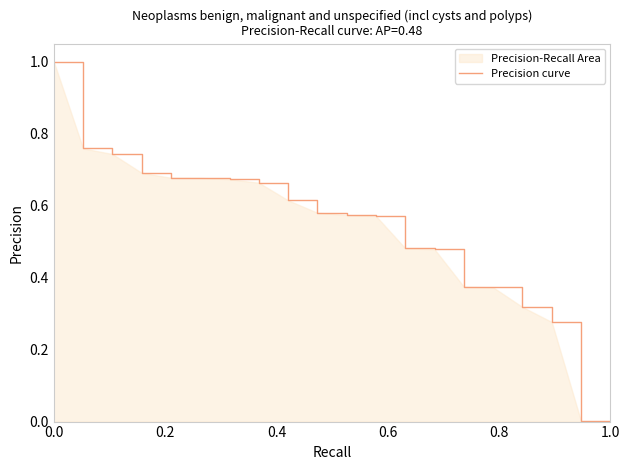

What is the average value?

0.5